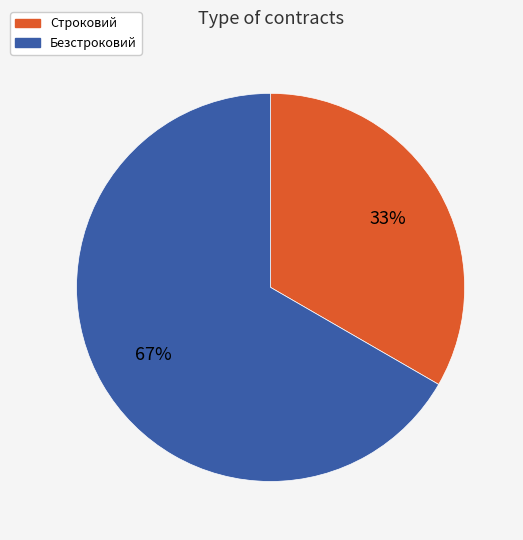

To the nearest percent, what percentage of the pie is Строковий?

33%